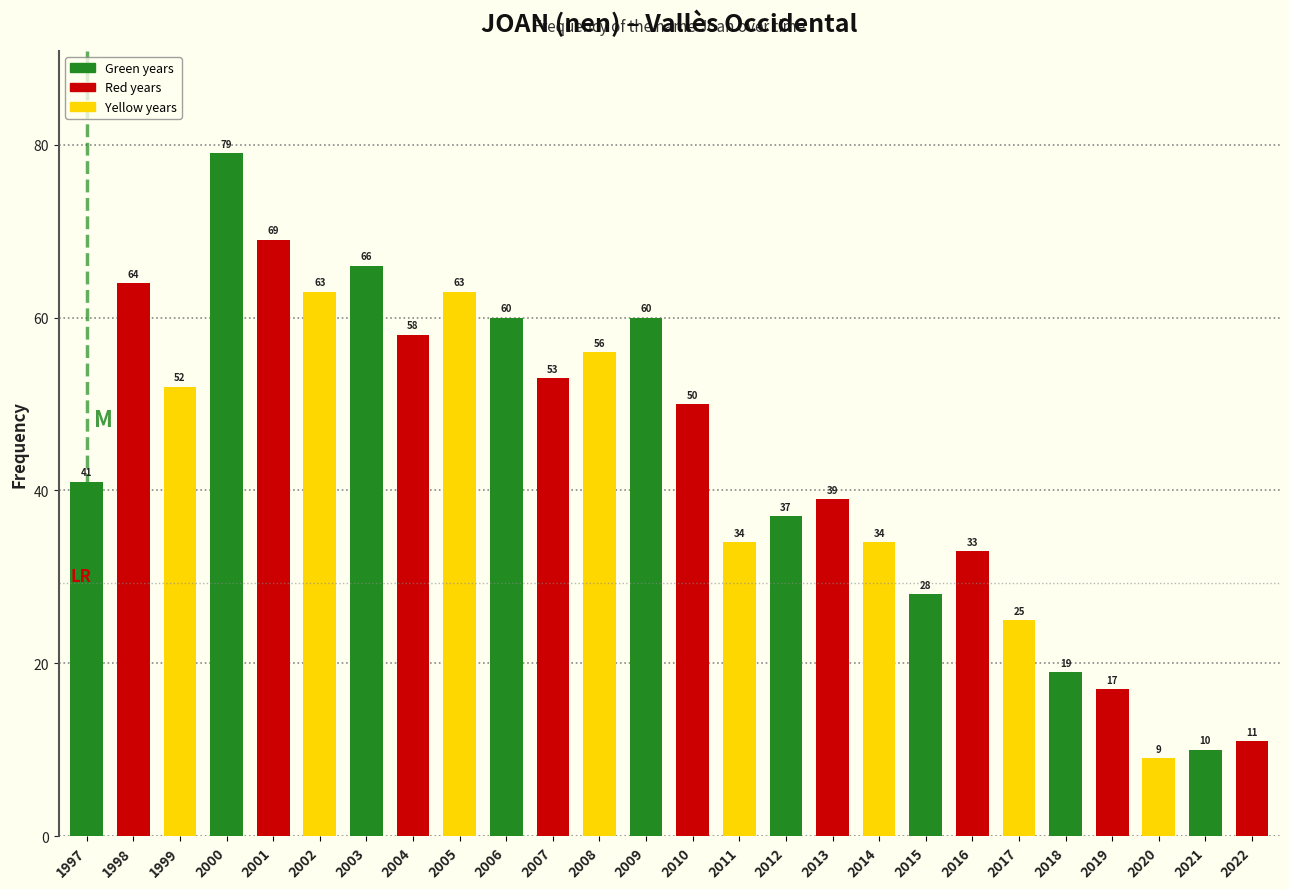

Reading left to right, transcribe all the data shown in this chart.

1997=41	1998=64	1999=52	2000=79	2001=69	2002=63	2003=66	2004=58	2005=63	2006=60	2007=53	2008=56	2009=60	2010=50	2011=34	2012=37	2013=39	2014=34	2015=28	2016=33	2017=25	2018=19	2019=17	2020=9	2021=10	2022=11